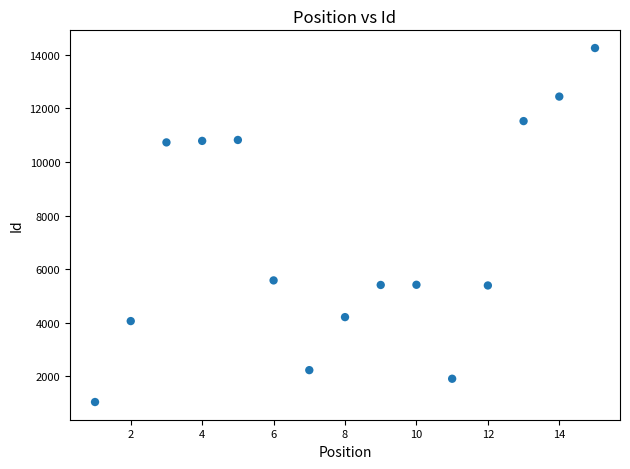

What Y value in the scatter plot is closest to 7649?

5582